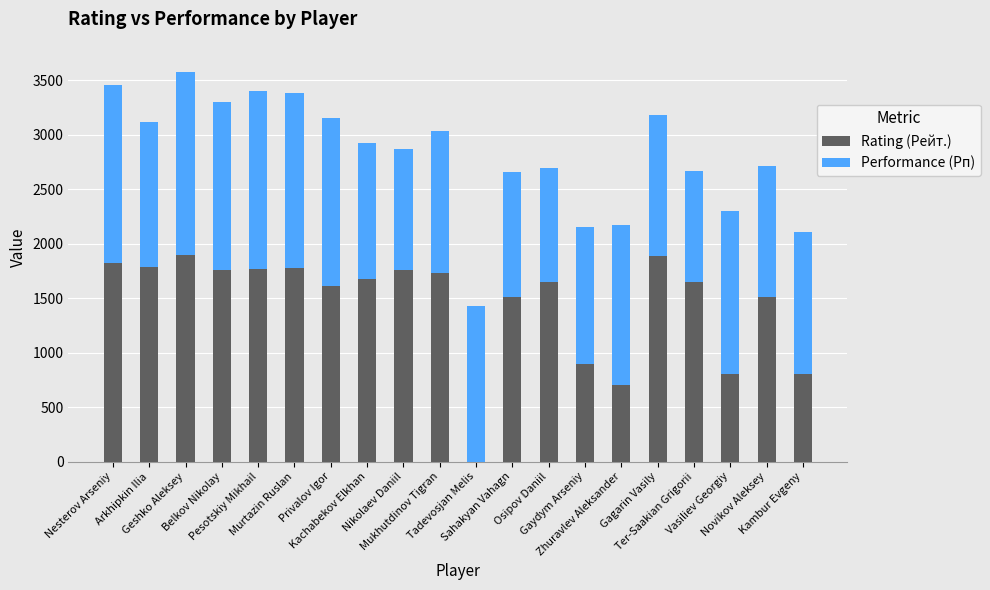

How many data points does each series have?

20